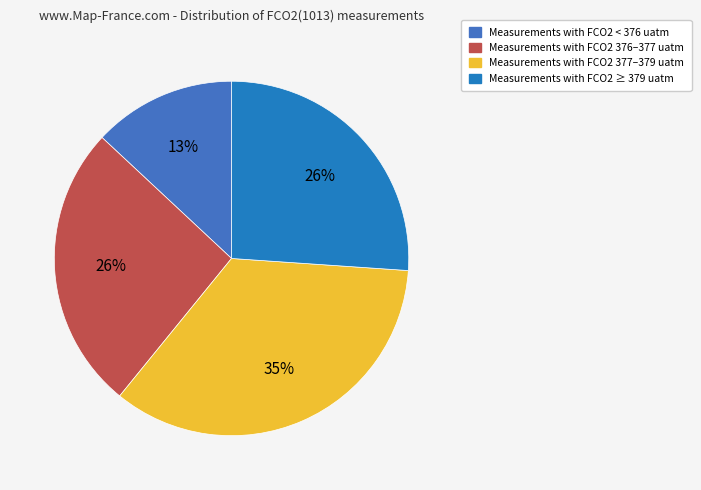

How many segments does this pie chart have?

4